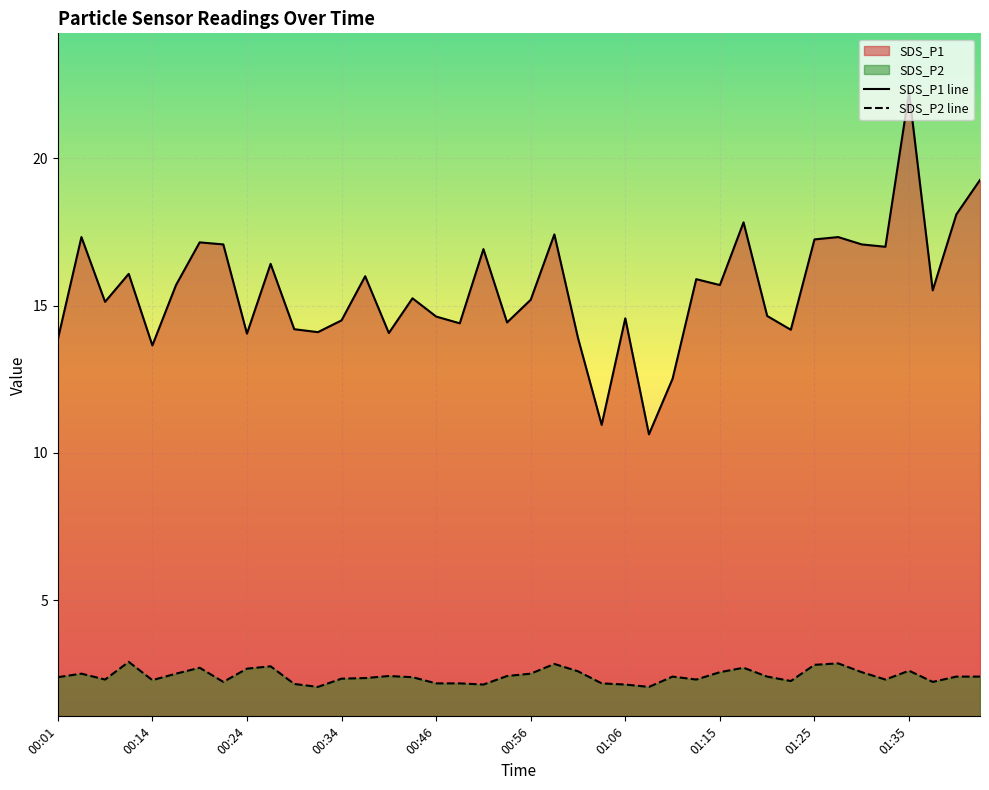

Which series has the largest range (max minus min)?

SDS_P1 line